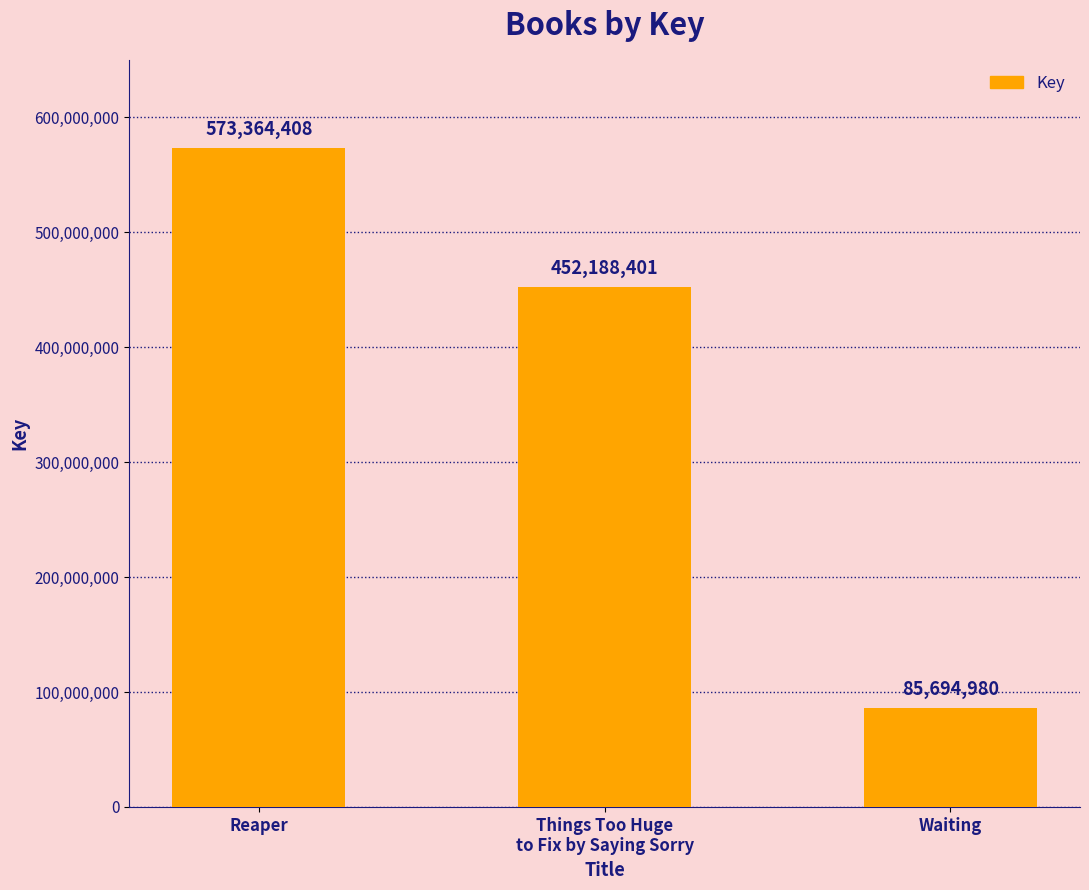

Read the value at Things Too Huge
to Fix by Saying Sorry.

452188401